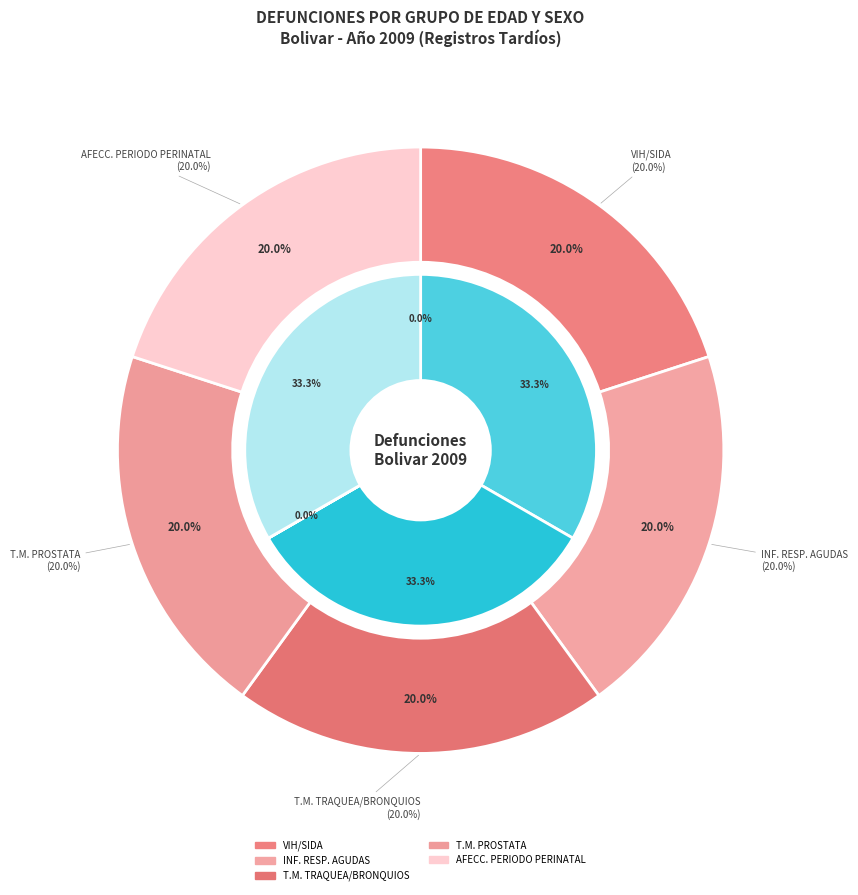

Does 407 OTRAS AFECC. ORIGINADAS EN PERIODO account for over 50% of the chart?

No